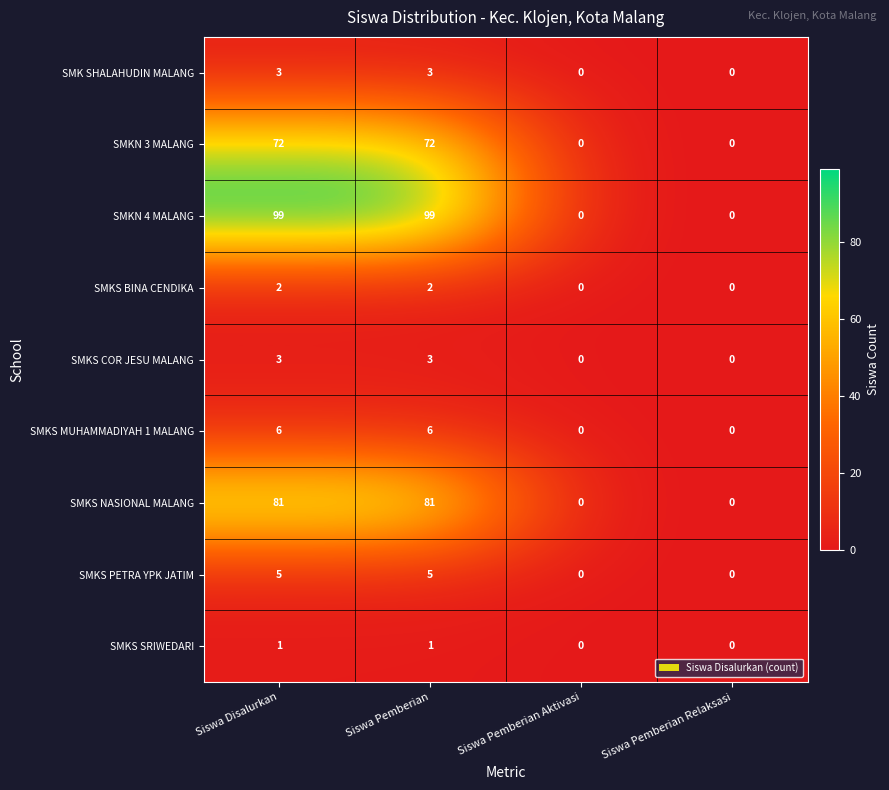

True or false: SMKS COR JESU MALANG has a value of 4 at Siswa Pemberian.

False